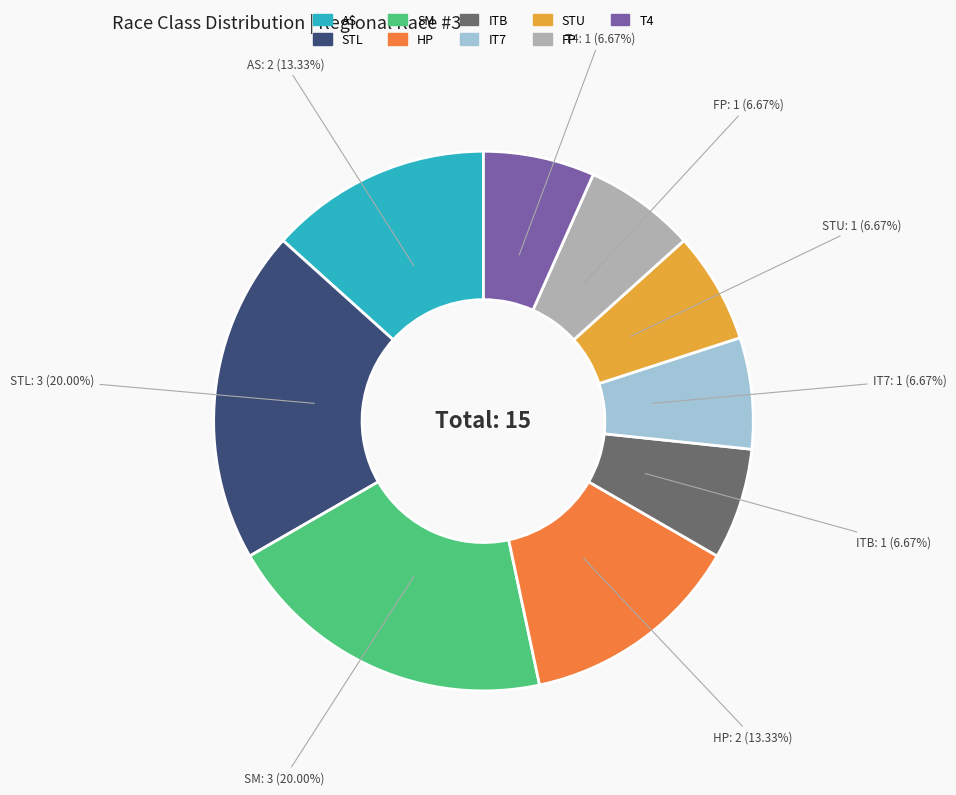

Does any single category account for the majority?

No